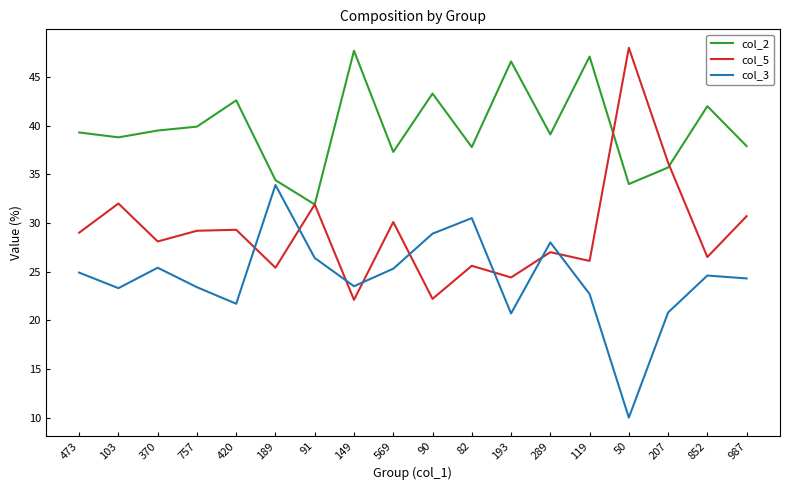

How many times do col_5 and col_3 cross each other?

8